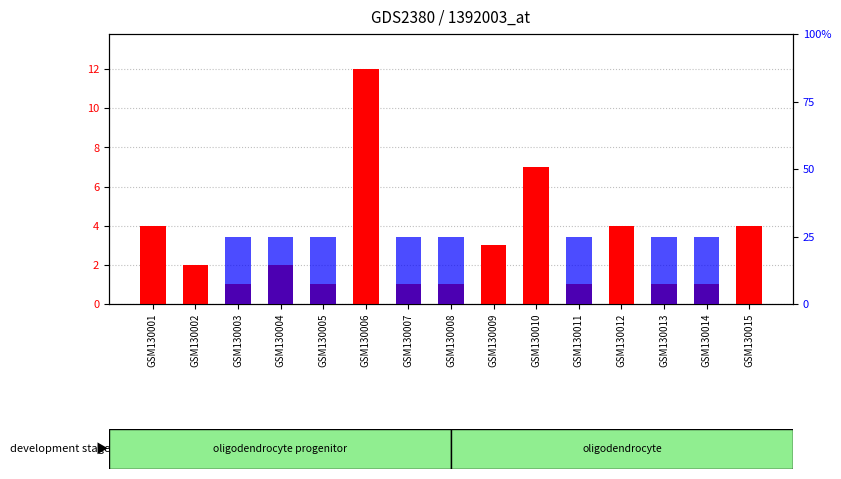

What is the value of the transformed count bar at the 3rd from the left?

1